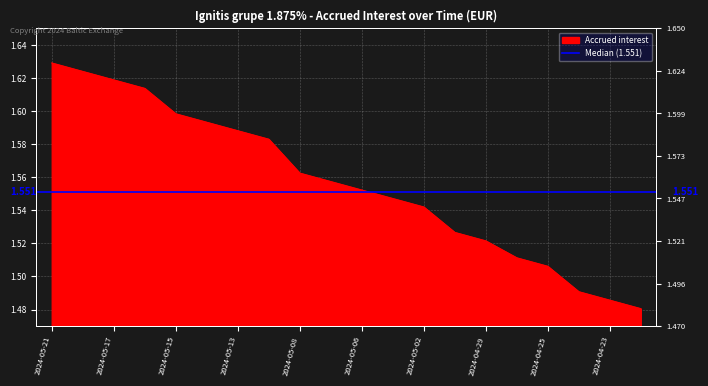

Count the values in the range 1 to 2.

20